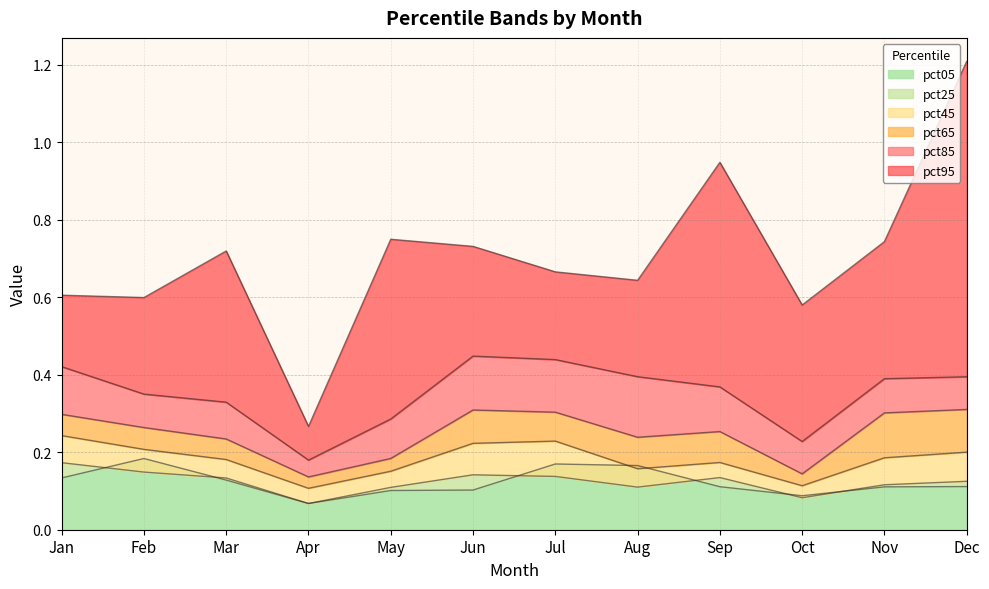

What is the sum of all pct85 values?

4.2